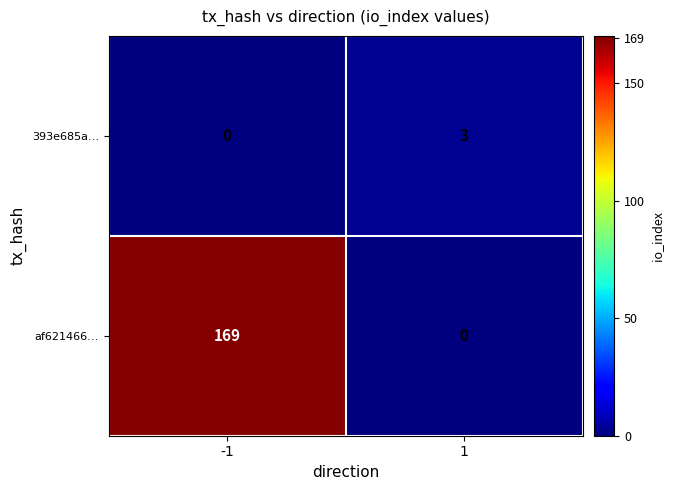

Read the af621466… value at -1.

169